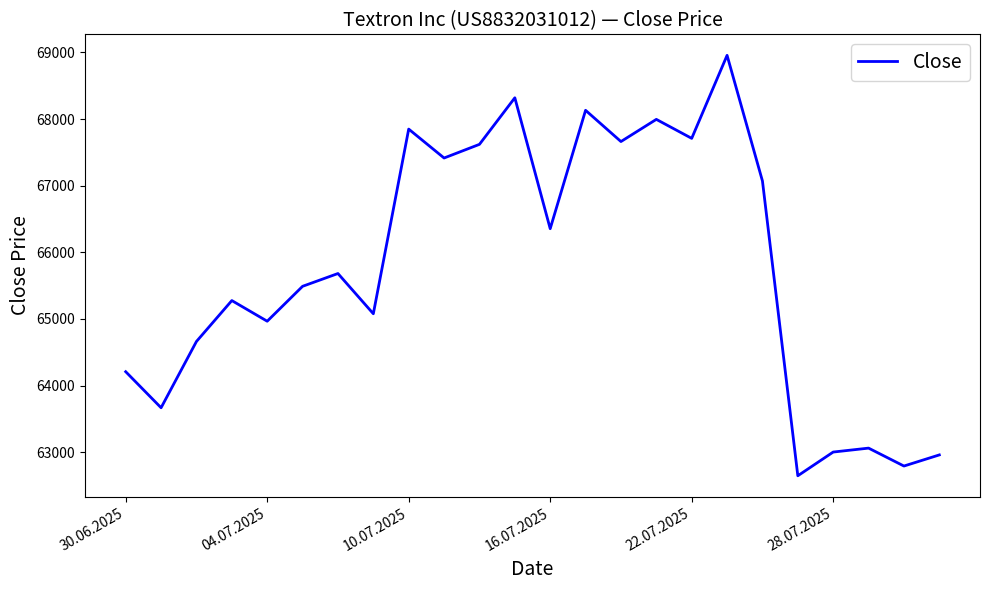

Does the chart have visible grid lines?

No